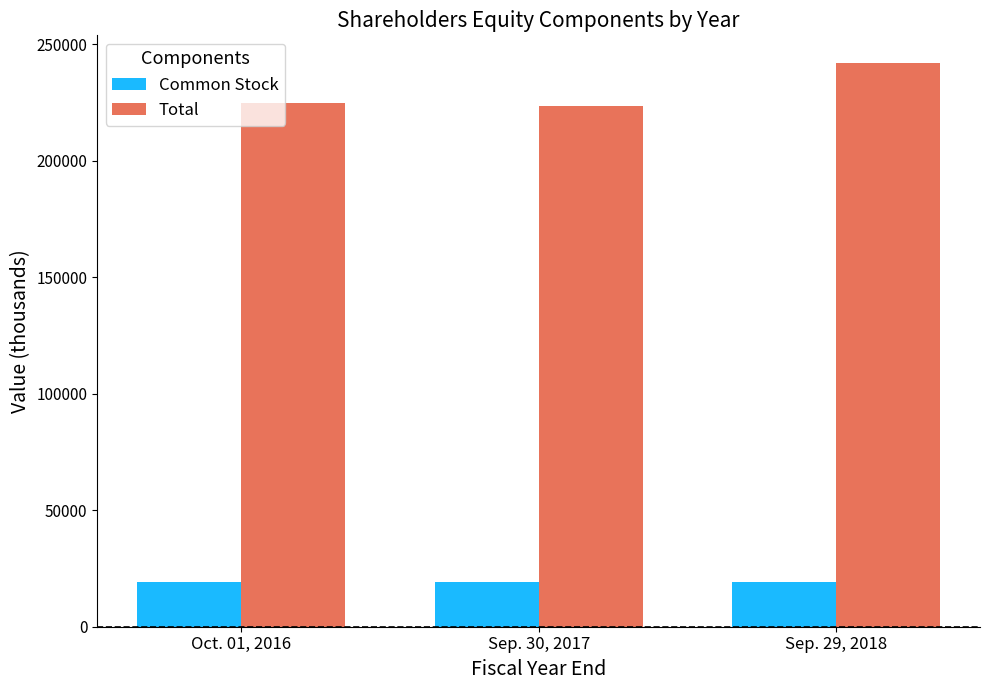

Rank the categories by Common Stock value from lowest to highest.

Oct. 01, 2016, Sep. 30, 2017, Sep. 29, 2018